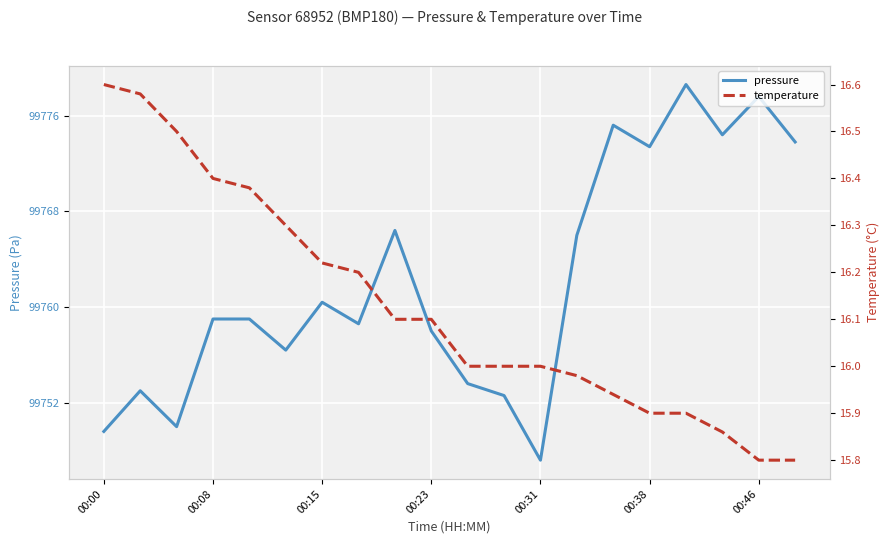

What is the lowest value of the temperature series?

15.8